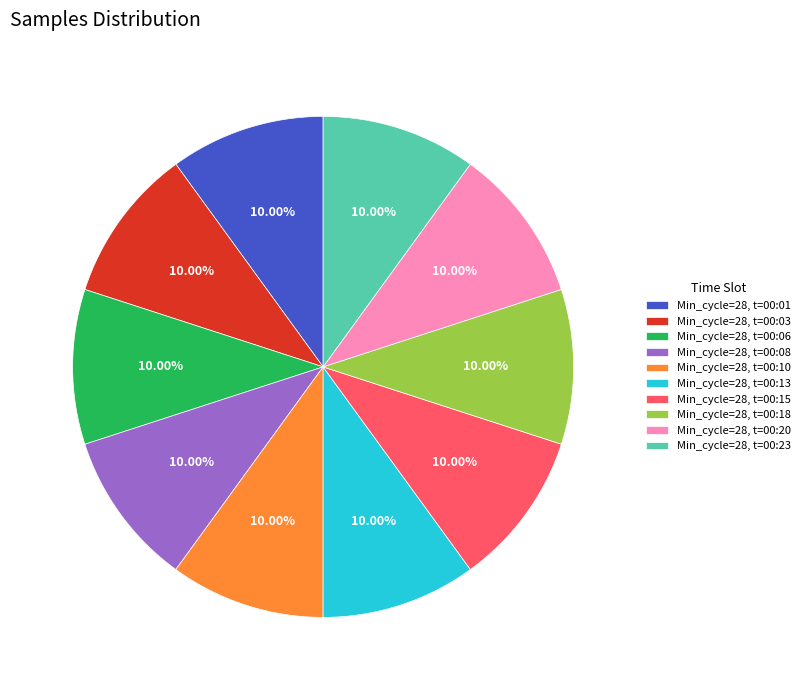

Is there any slice that represents more than half of the pie?

No